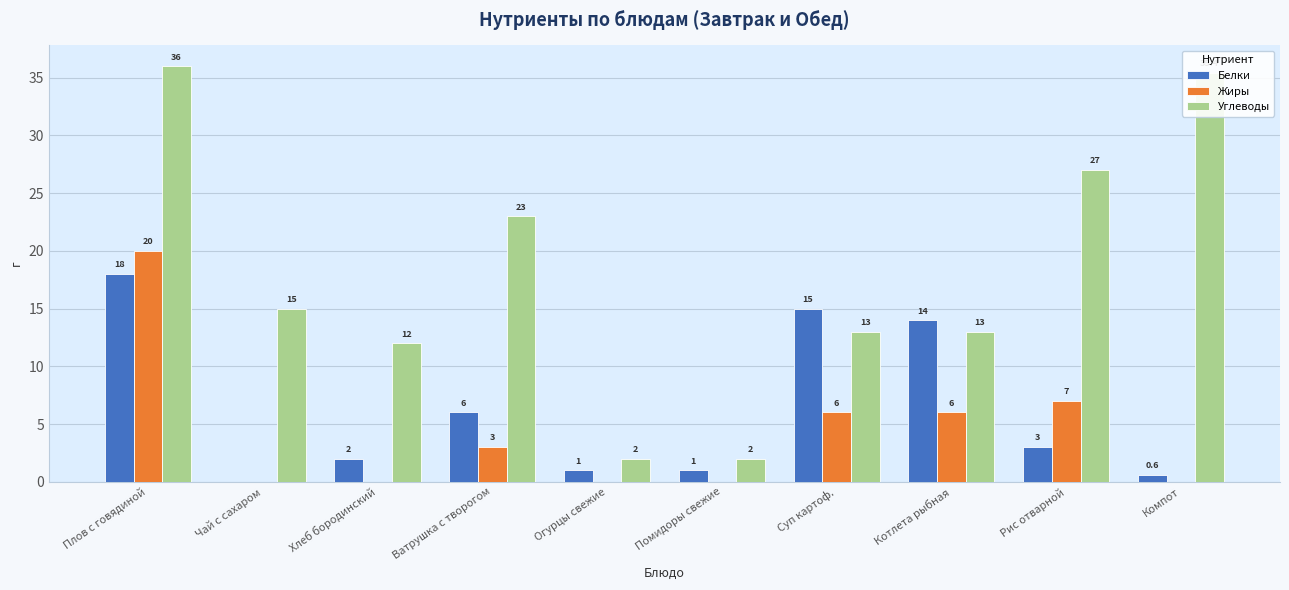

Count the number of categories in the chart.

10